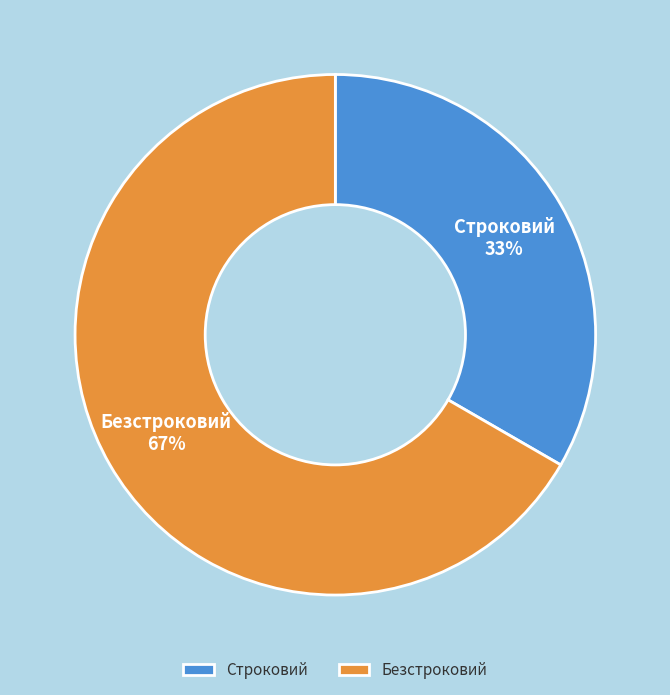

To the nearest percent, what is the average slice percentage?

50%